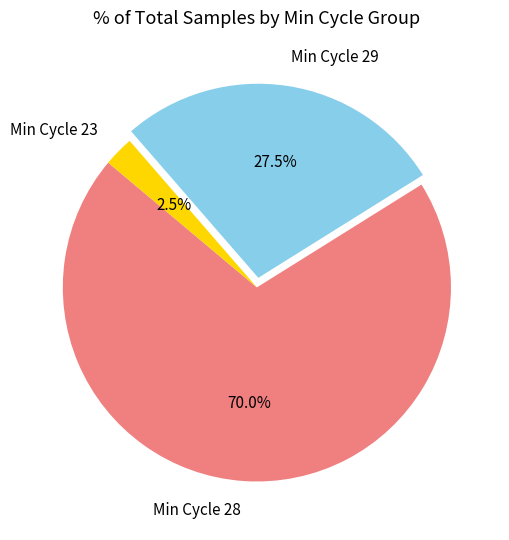

Combined, do Min Cycle 28 and Min Cycle 29 account for over 50%?

Yes